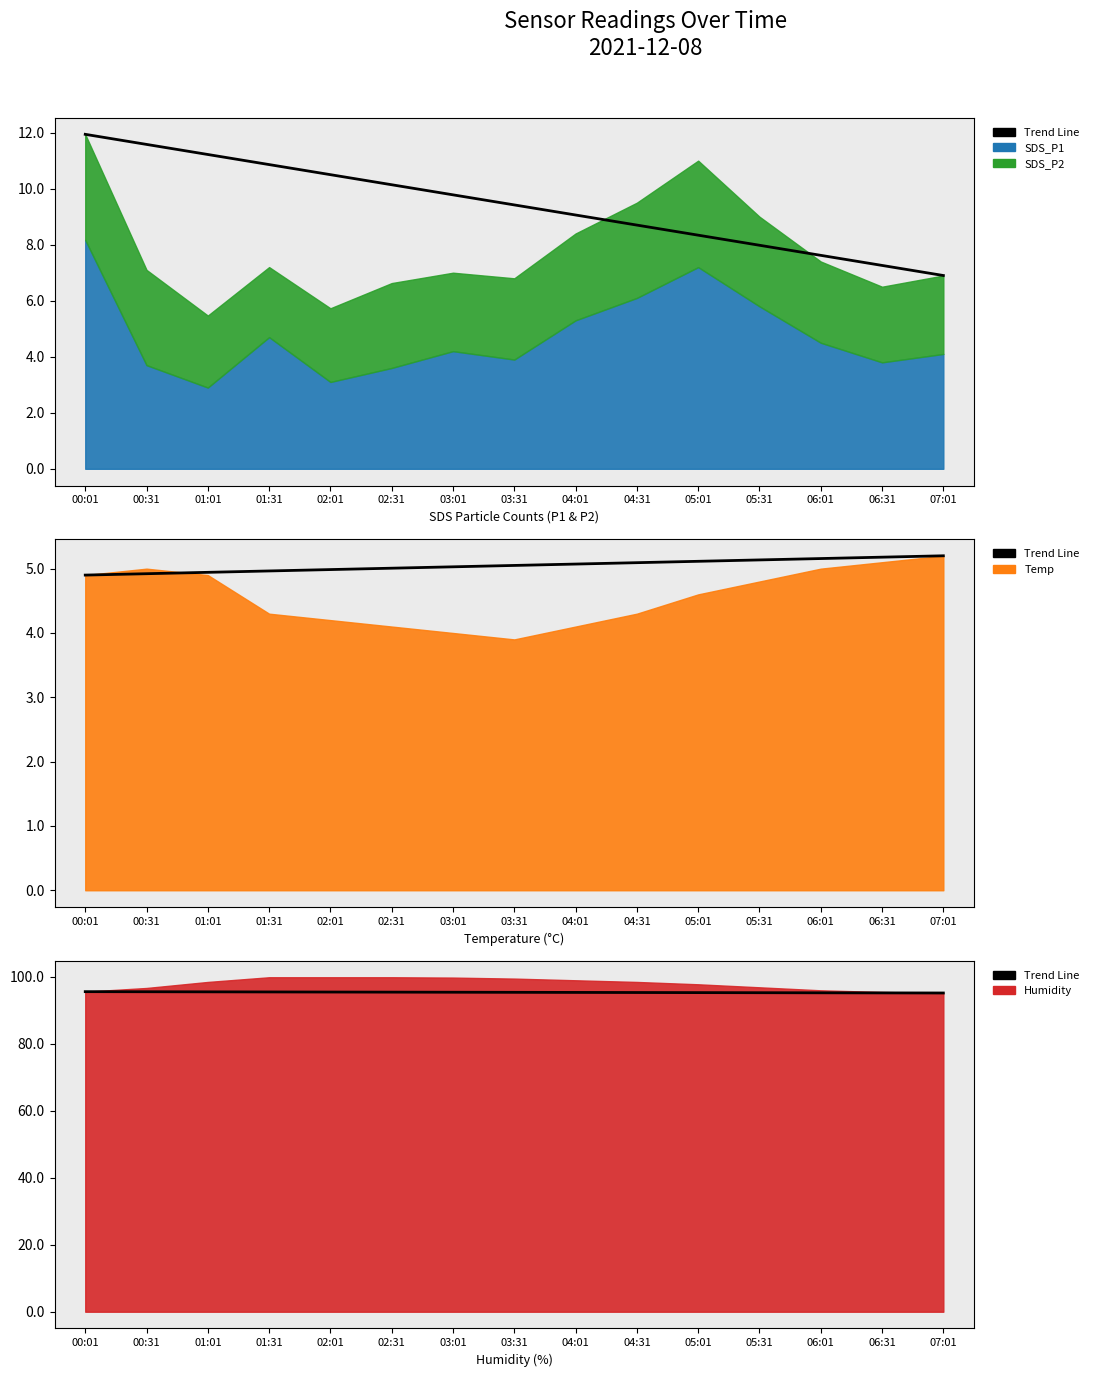

Which has a higher value, 05:31 or 04:31?

04:31